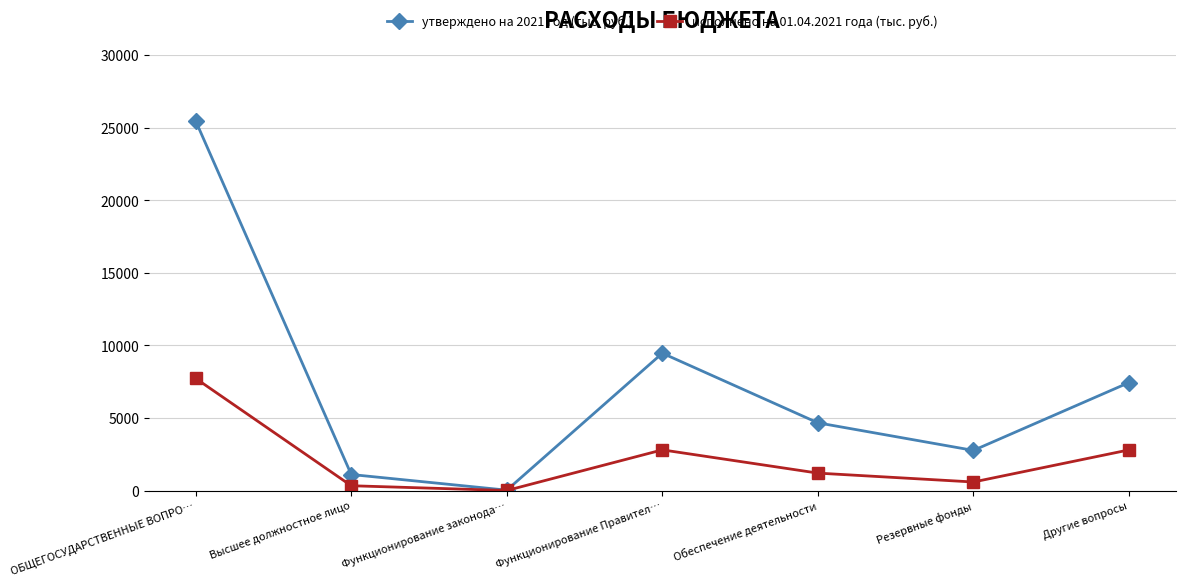

What is the minimum value shown in the chart?

2.8